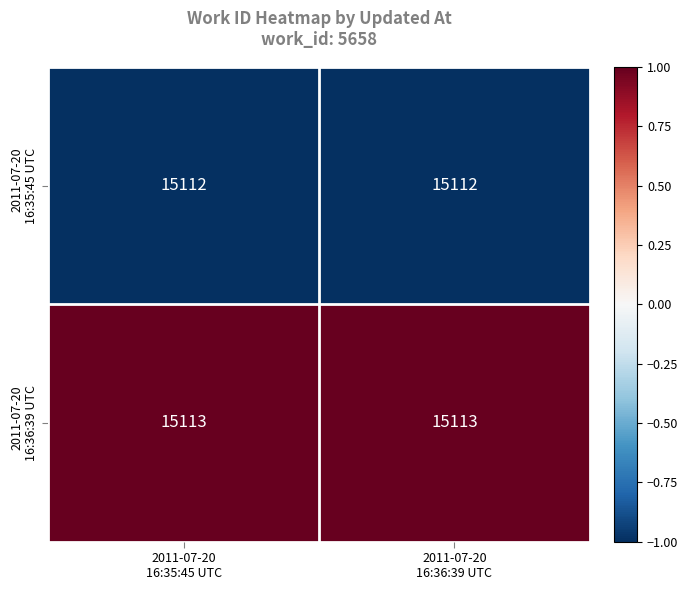

What is the minimum value shown in the chart?

15112